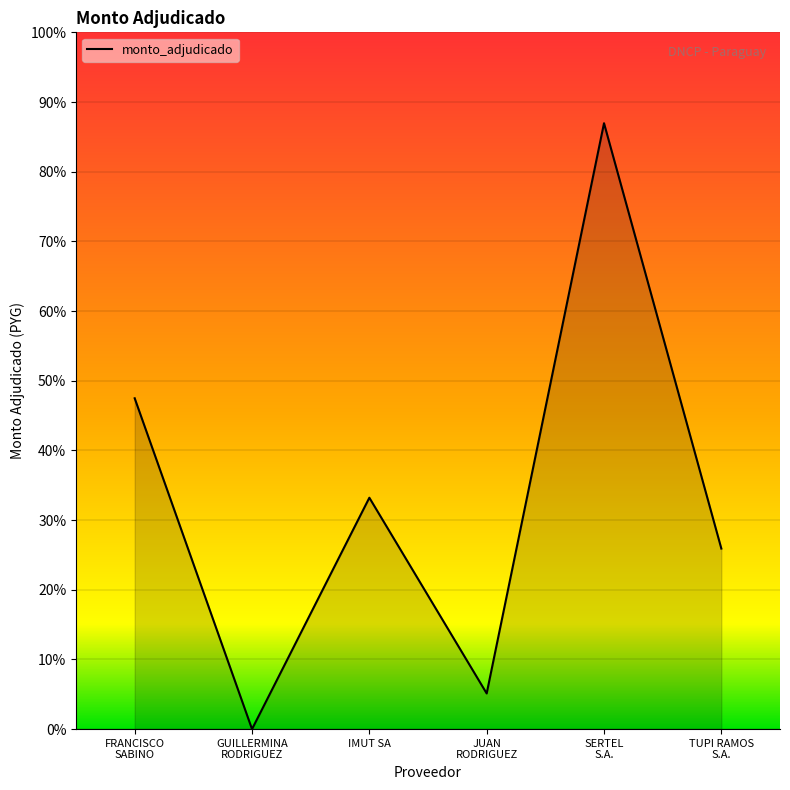

Is this an area chart (filled region under the line)?

Yes